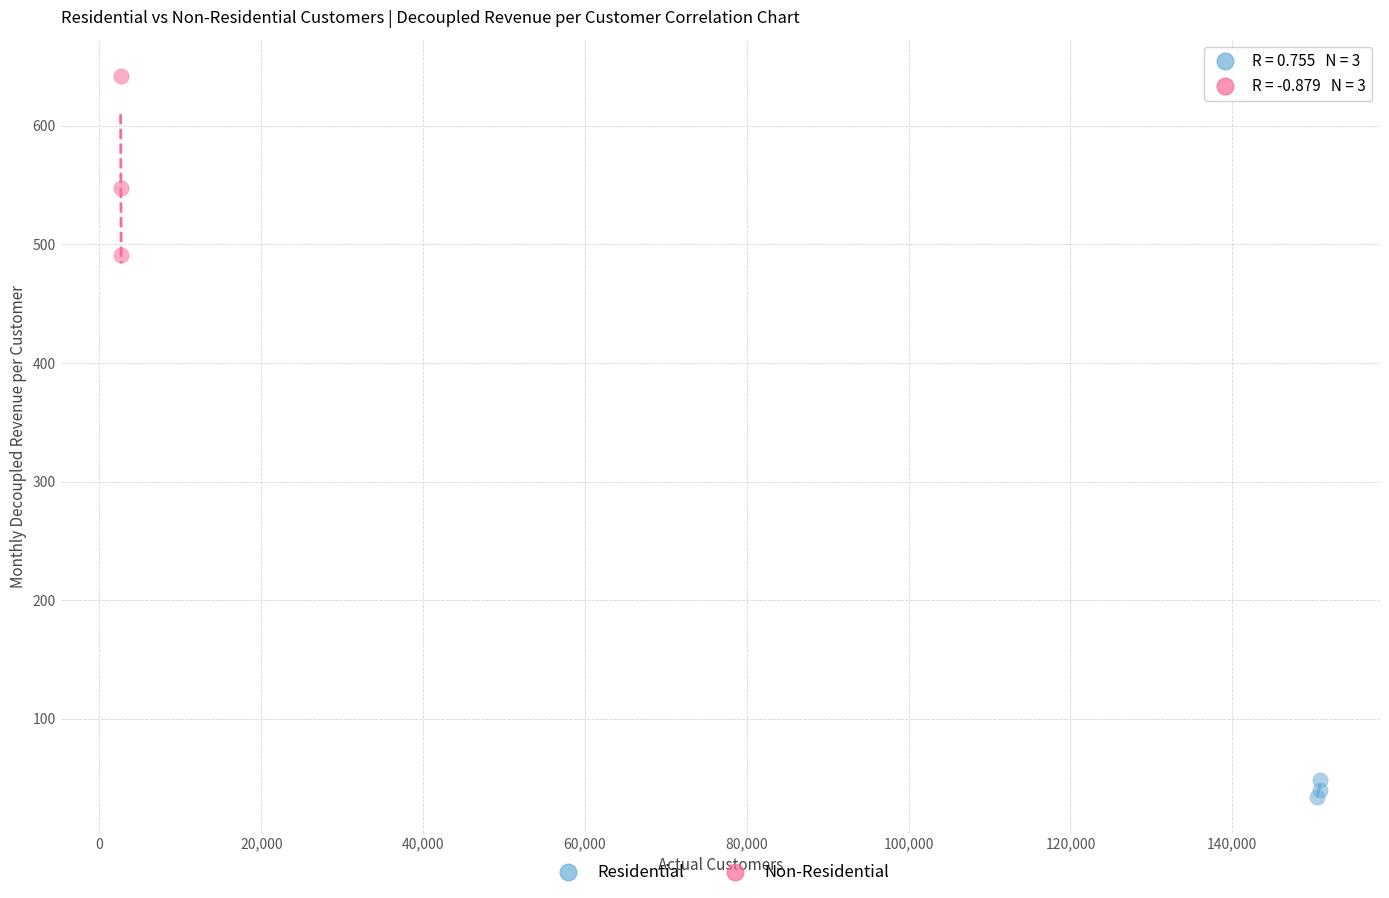

What are all the series names shown in the legend?

Residential, Non-Residential